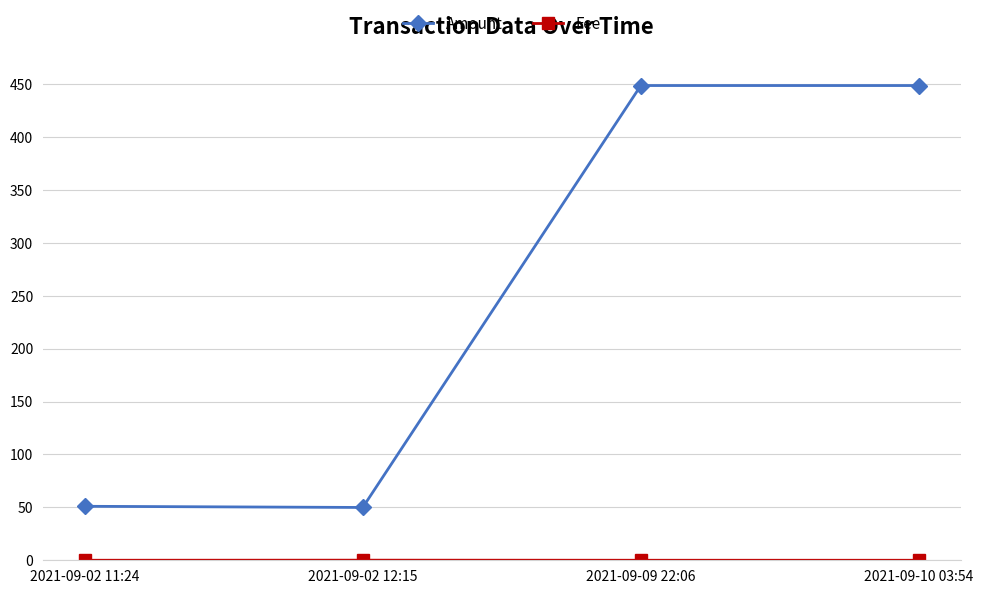

Between 2021-09-02 11:24 and 2021-09-09 22:06, which series saw the biggest shift?

Amount